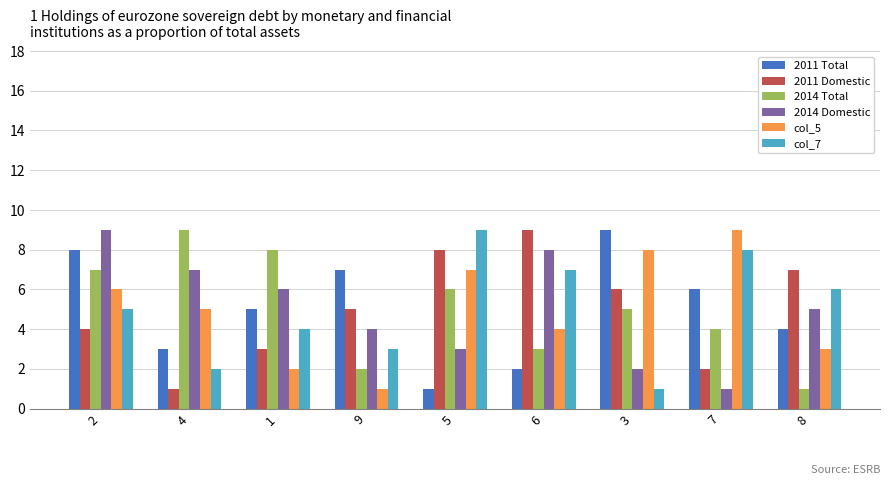

What are all the series names shown in the legend?

2011 Total, 2011 Domestic, 2014 Total, 2014 Domestic, col_5, col_7